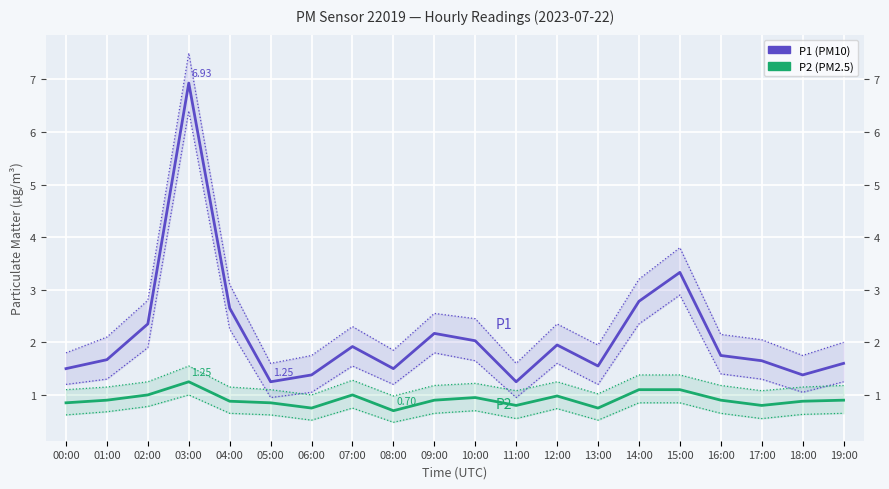

In P1, how many points are lower than both neighbors (excluding endpoints)?

5